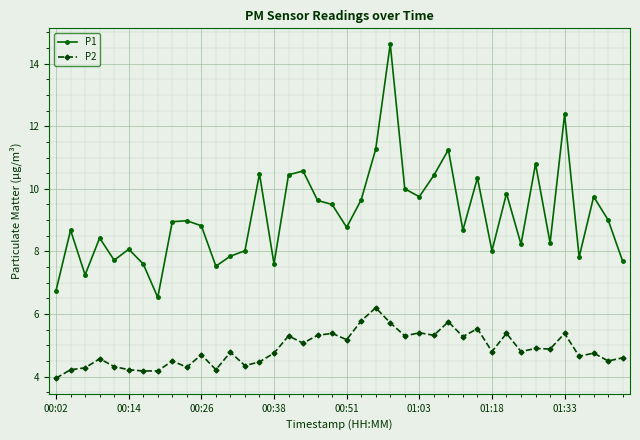

What is the value of the P2 point at the 29th from the left?

5.3